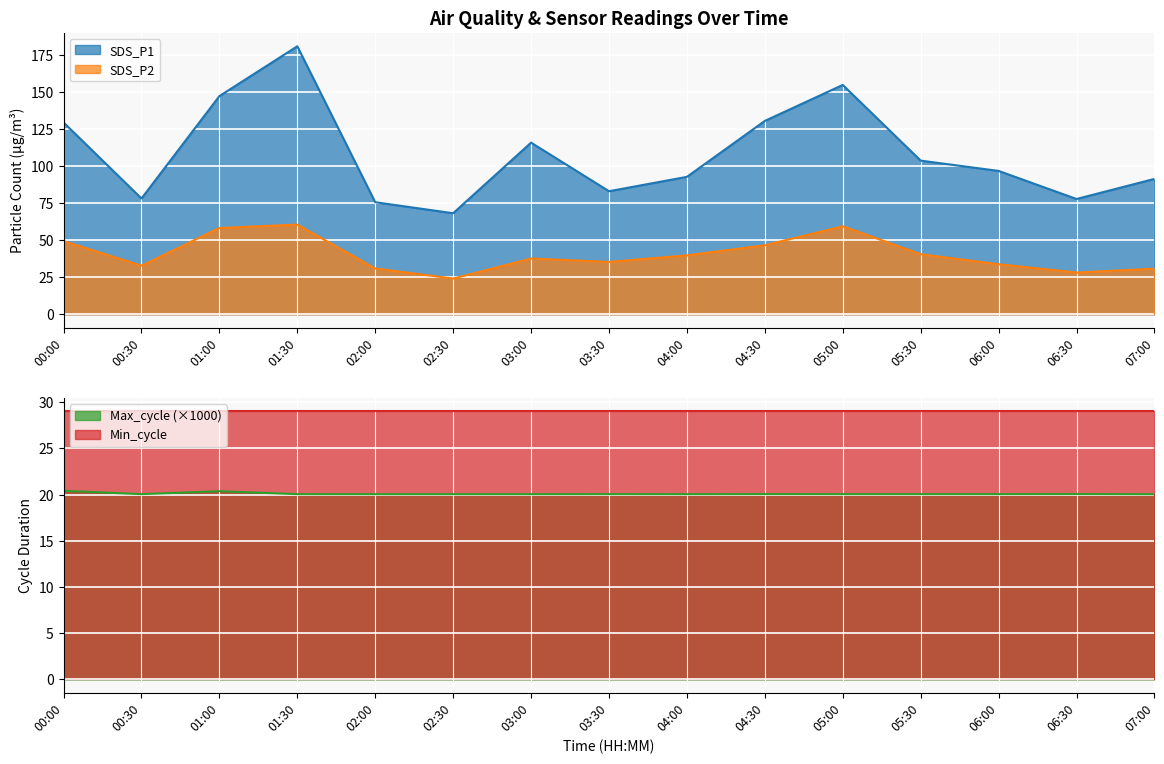

Which series has the widest spread of values?

SDS_P1